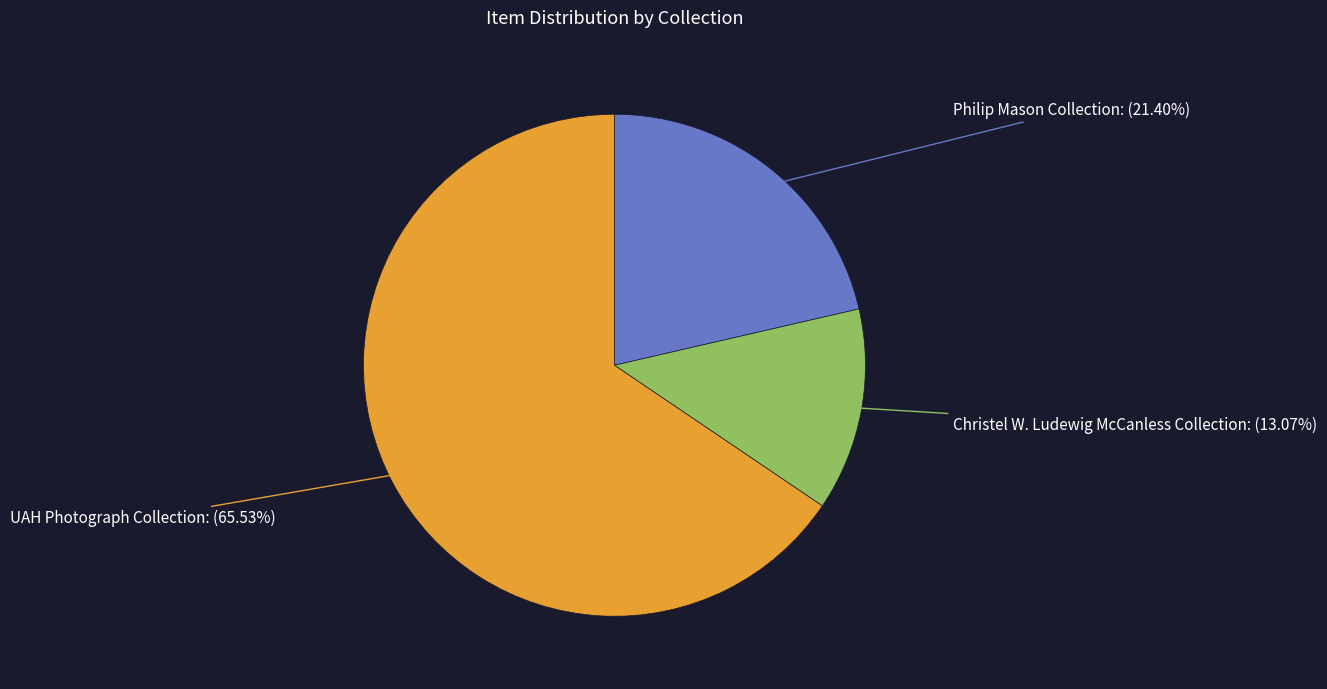

To the nearest percent, what is the average slice percentage?

33%